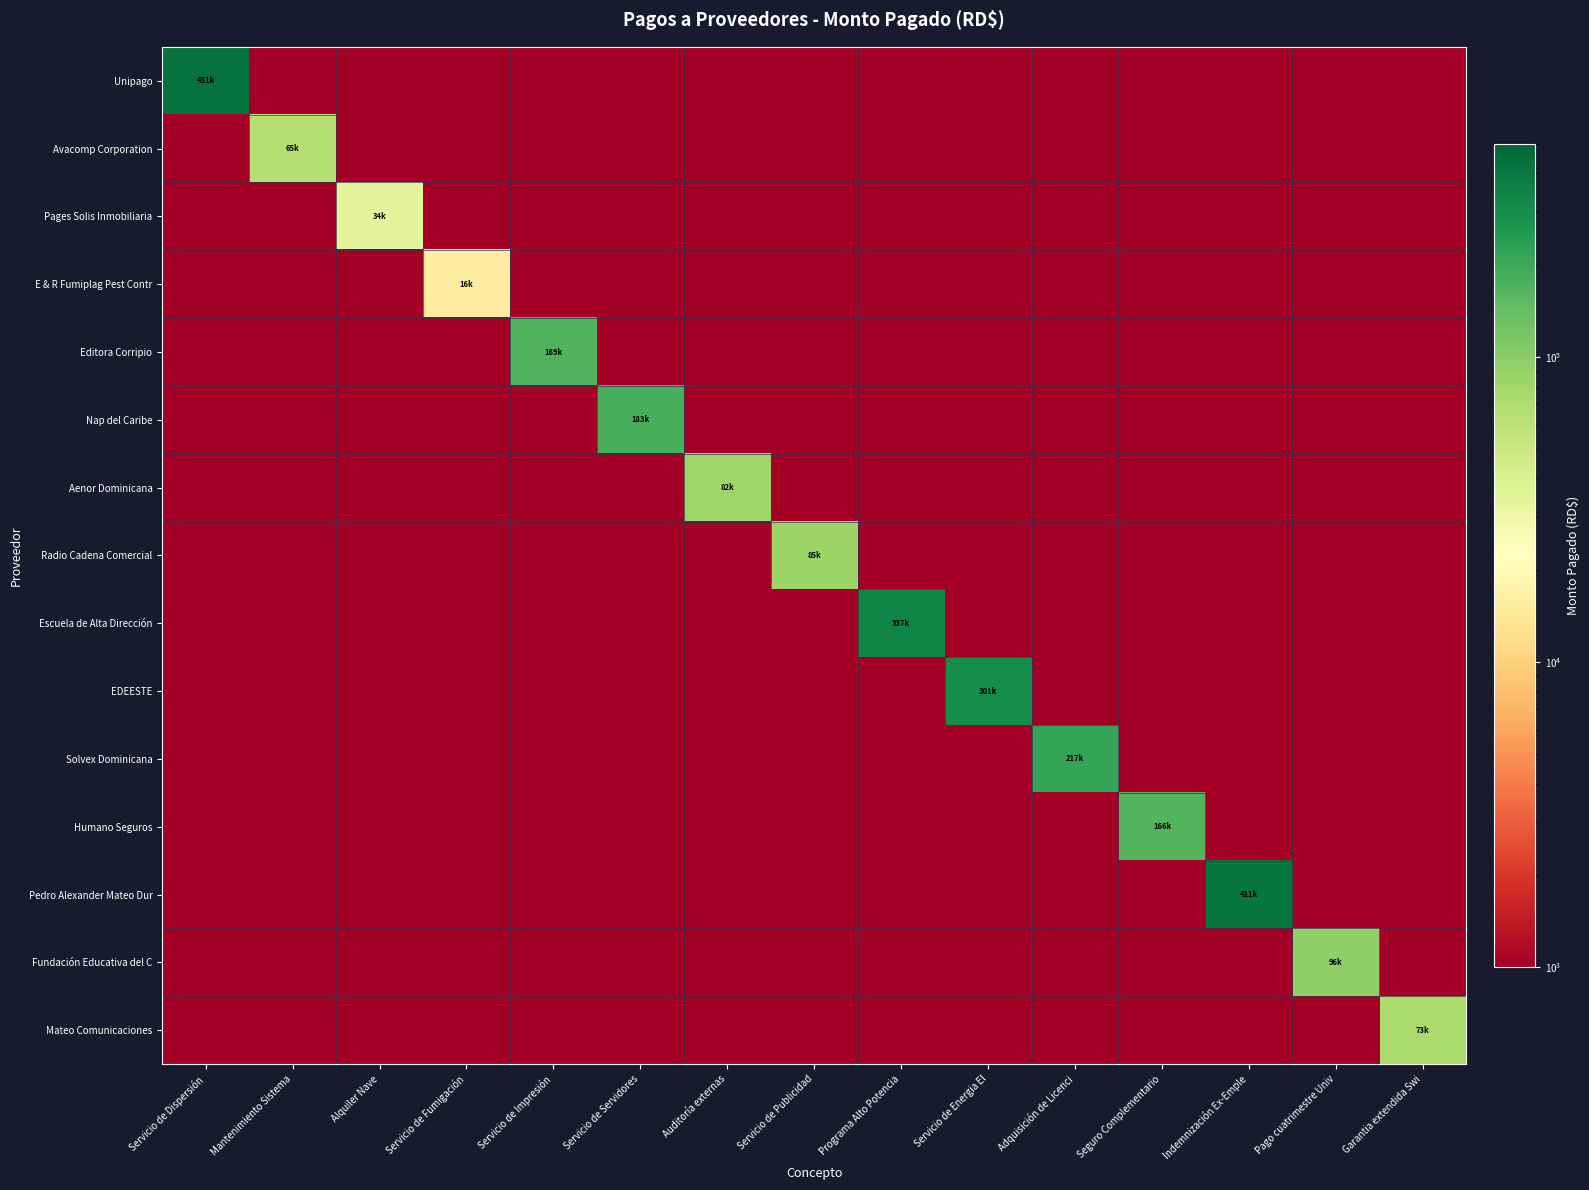

Reading left to right, what are all the values shown in this chart?

Unipago: Servicio de Dispersión=431495.3	Mantenimiento Sistema=1000.0	Alquiler Nave=1000.0	Servicio de Fumigación=1000.0	Servicio de Impresión=1000.0	Servicio de Servidores=1000.0	Auditoría externas=1000.0	Servicio de Publicidad=1000.0	Programa Alto Potencia=1000.0	Servicio de Energia El=1000.0	Adquisición de Licenci=1000.0	Seguro Complementario=1000.0	Indemnización Ex-Emple=1000.0	Pago cuatrimestre Univ=1000.0	Garantia extendida Swi=1000.0
Avacomp Corporation: Servicio de Dispersión=1000.0	Mantenimiento Sistema=64560.0	Alquiler Nave=1000.0	Servicio de Fumigación=1000.0	Servicio de Impresión=1000.0	Servicio de Servidores=1000.0	Auditoría externas=1000.0	Servicio de Publicidad=1000.0	Programa Alto Potencia=1000.0	Servicio de Energia El=1000.0	Adquisición de Licenci=1000.0	Seguro Complementario=1000.0	Indemnización Ex-Emple=1000.0	Pago cuatrimestre Univ=1000.0	Garantia extendida Swi=1000.0
Pages Solis Inmobiliaria: Servicio de Dispersión=1000.0	Mantenimiento Sistema=1000.0	Alquiler Nave=34216.8	Servicio de Fumigación=1000.0	Servicio de Impresión=1000.0	Servicio de Servidores=1000.0	Auditoría externas=1000.0	Servicio de Publicidad=1000.0	Programa Alto Potencia=1000.0	Servicio de Energia El=1000.0	Adquisición de Licenci=1000.0	Seguro Complementario=1000.0	Indemnización Ex-Emple=1000.0	Pago cuatrimestre Univ=1000.0	Garantia extendida Swi=1000.0
E & R Fumiplag Pest Contr: Servicio de Dispersión=1000.0	Mantenimiento Sistema=1000.0	Alquiler Nave=1000.0	Servicio de Fumigación=15820.0	Servicio de Impresión=1000.0	Servicio de Servidores=1000.0	Auditoría externas=1000.0	Servicio de Publicidad=1000.0	Programa Alto Potencia=1000.0	Servicio de Energia El=1000.0	Adquisición de Licenci=1000.0	Seguro Complementario=1000.0	Indemnización Ex-Emple=1000.0	Pago cuatrimestre Univ=1000.0	Garantia extendida Swi=1000.0
Editora Corripio: Servicio de Dispersión=1000.0	Mantenimiento Sistema=1000.0	Alquiler Nave=1000.0	Servicio de Fumigación=1000.0	Servicio de Impresión=169189.7	Servicio de Servidores=1000.0	Auditoría externas=1000.0	Servicio de Publicidad=1000.0	Programa Alto Potencia=1000.0	Servicio de Energia El=1000.0	Adquisición de Licenci=1000.0	Seguro Complementario=1000.0	Indemnización Ex-Emple=1000.0	Pago cuatrimestre Univ=1000.0	Garantia extendida Swi=1000.0
Nap del Caribe: Servicio de Dispersión=1000.0	Mantenimiento Sistema=1000.0	Alquiler Nave=1000.0	Servicio de Fumigación=1000.0	Servicio de Impresión=1000.0	Servicio de Servidores=182574.7	Auditoría externas=1000.0	Servicio de Publicidad=1000.0	Programa Alto Potencia=1000.0	Servicio de Energia El=1000.0	Adquisición de Licenci=1000.0	Seguro Complementario=1000.0	Indemnización Ex-Emple=1000.0	Pago cuatrimestre Univ=1000.0	Garantia extendida Swi=1000.0
Aenor Dominicana: Servicio de Dispersión=1000.0	Mantenimiento Sistema=1000.0	Alquiler Nave=1000.0	Servicio de Fumigación=1000.0	Servicio de Impresión=1000.0	Servicio de Servidores=1000.0	Auditoría externas=81776.0	Servicio de Publicidad=1000.0	Programa Alto Potencia=1000.0	Servicio de Energia El=1000.0	Adquisición de Licenci=1000.0	Seguro Complementario=1000.0	Indemnización Ex-Emple=1000.0	Pago cuatrimestre Univ=1000.0	Garantia extendida Swi=1000.0
Radio Cadena Comercial: Servicio de Dispersión=1000.0	Mantenimiento Sistema=1000.0	Alquiler Nave=1000.0	Servicio de Fumigación=1000.0	Servicio de Impresión=1000.0	Servicio de Servidores=1000.0	Auditoría externas=1000.0	Servicio de Publicidad=84750.0	Programa Alto Potencia=1000.0	Servicio de Energia El=1000.0	Adquisición de Licenci=1000.0	Seguro Complementario=1000.0	Indemnización Ex-Emple=1000.0	Pago cuatrimestre Univ=1000.0	Garantia extendida Swi=1000.0
Escuela de Alta Dirección: Servicio de Dispersión=1000.0	Mantenimiento Sistema=1000.0	Alquiler Nave=1000.0	Servicio de Fumigación=1000.0	Servicio de Impresión=1000.0	Servicio de Servidores=1000.0	Auditoría externas=1000.0	Servicio de Publicidad=1000.0	Programa Alto Potencia=337162.5	Servicio de Energia El=1000.0	Adquisición de Licenci=1000.0	Seguro Complementario=1000.0	Indemnización Ex-Emple=1000.0	Pago cuatrimestre Univ=1000.0	Garantia extendida Swi=1000.0
EDEESTE: Servicio de Dispersión=1000.0	Mantenimiento Sistema=1000.0	Alquiler Nave=1000.0	Servicio de Fumigación=1000.0	Servicio de Impresión=1000.0	Servicio de Servidores=1000.0	Auditoría externas=1000.0	Servicio de Publicidad=1000.0	Programa Alto Potencia=1000.0	Servicio de Energia El=301160.6	Adquisición de Licenci=1000.0	Seguro Complementario=1000.0	Indemnización Ex-Emple=1000.0	Pago cuatrimestre Univ=1000.0	Garantia extendida Swi=1000.0
Solvex Dominicana: Servicio de Dispersión=1000.0	Mantenimiento Sistema=1000.0	Alquiler Nave=1000.0	Servicio de Fumigación=1000.0	Servicio de Impresión=1000.0	Servicio de Servidores=1000.0	Auditoría externas=1000.0	Servicio de Publicidad=1000.0	Programa Alto Potencia=1000.0	Servicio de Energia El=1000.0	Adquisición de Licenci=216893.1	Seguro Complementario=1000.0	Indemnización Ex-Emple=1000.0	Pago cuatrimestre Univ=1000.0	Garantia extendida Swi=1000.0
Humano Seguros: Servicio de Dispersión=1000.0	Mantenimiento Sistema=1000.0	Alquiler Nave=1000.0	Servicio de Fumigación=1000.0	Servicio de Impresión=1000.0	Servicio de Servidores=1000.0	Auditoría externas=1000.0	Servicio de Publicidad=1000.0	Programa Alto Potencia=1000.0	Servicio de Energia El=1000.0	Adquisición de Licenci=1000.0	Seguro Complementario=165702.5	Indemnización Ex-Emple=1000.0	Pago cuatrimestre Univ=1000.0	Garantia extendida Swi=1000.0
Pedro Alexander Mateo Dur: Servicio de Dispersión=1000.0	Mantenimiento Sistema=1000.0	Alquiler Nave=1000.0	Servicio de Fumigación=1000.0	Servicio de Impresión=1000.0	Servicio de Servidores=1000.0	Auditoría externas=1000.0	Servicio de Publicidad=1000.0	Programa Alto Potencia=1000.0	Servicio de Energia El=1000.0	Adquisición de Licenci=1000.0	Seguro Complementario=1000.0	Indemnización Ex-Emple=411070.0	Pago cuatrimestre Univ=1000.0	Garantia extendida Swi=1000.0
Fundación Educativa del C: Servicio de Dispersión=1000.0	Mantenimiento Sistema=1000.0	Alquiler Nave=1000.0	Servicio de Fumigación=1000.0	Servicio de Impresión=1000.0	Servicio de Servidores=1000.0	Auditoría externas=1000.0	Servicio de Publicidad=1000.0	Programa Alto Potencia=1000.0	Servicio de Energia El=1000.0	Adquisición de Licenci=1000.0	Seguro Complementario=1000.0	Indemnización Ex-Emple=1000.0	Pago cuatrimestre Univ=95500.0	Garantia extendida Swi=1000.0
Mateo Comunicaciones: Servicio de Dispersión=1000.0	Mantenimiento Sistema=1000.0	Alquiler Nave=1000.0	Servicio de Fumigación=1000.0	Servicio de Impresión=1000.0	Servicio de Servidores=1000.0	Auditoría externas=1000.0	Servicio de Publicidad=1000.0	Programa Alto Potencia=1000.0	Servicio de Energia El=1000.0	Adquisición de Licenci=1000.0	Seguro Complementario=1000.0	Indemnización Ex-Emple=1000.0	Pago cuatrimestre Univ=1000.0	Garantia extendida Swi=72576.2